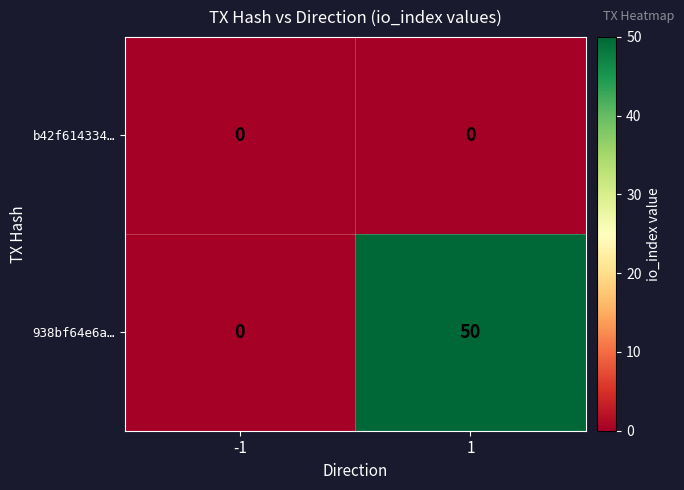

How many distinct data groups are displayed?

2